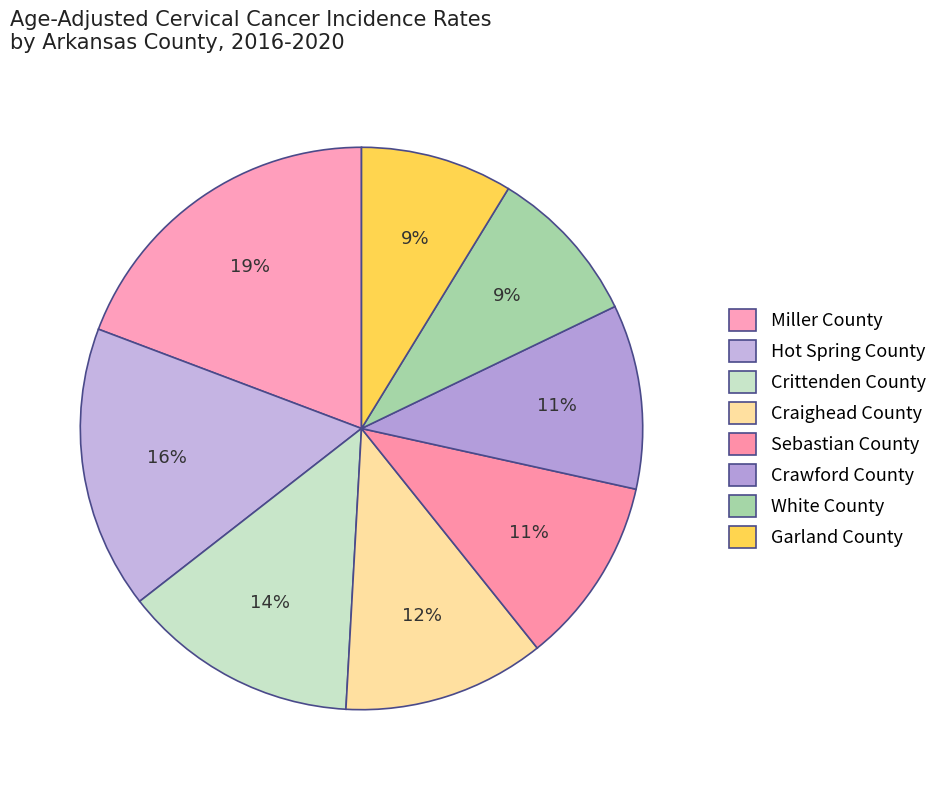

How many segments does this pie chart have?

8